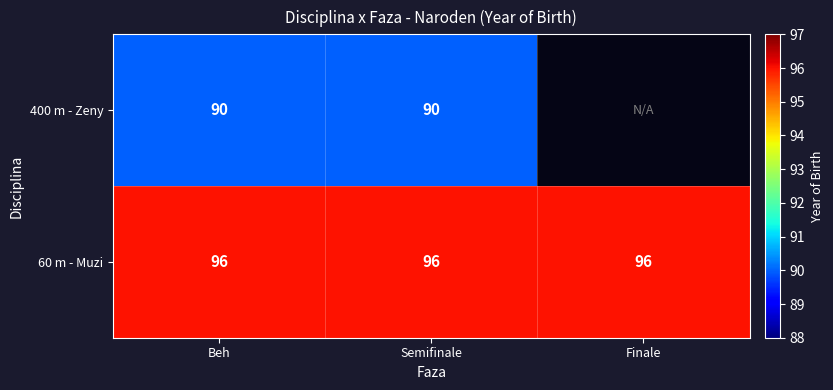

What is the total value across all series at Semifinale?

186